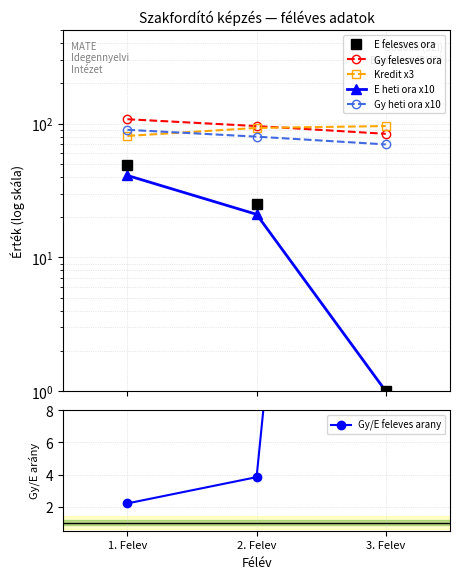

How many Gy felesves ora values are between 84 and 108?

3